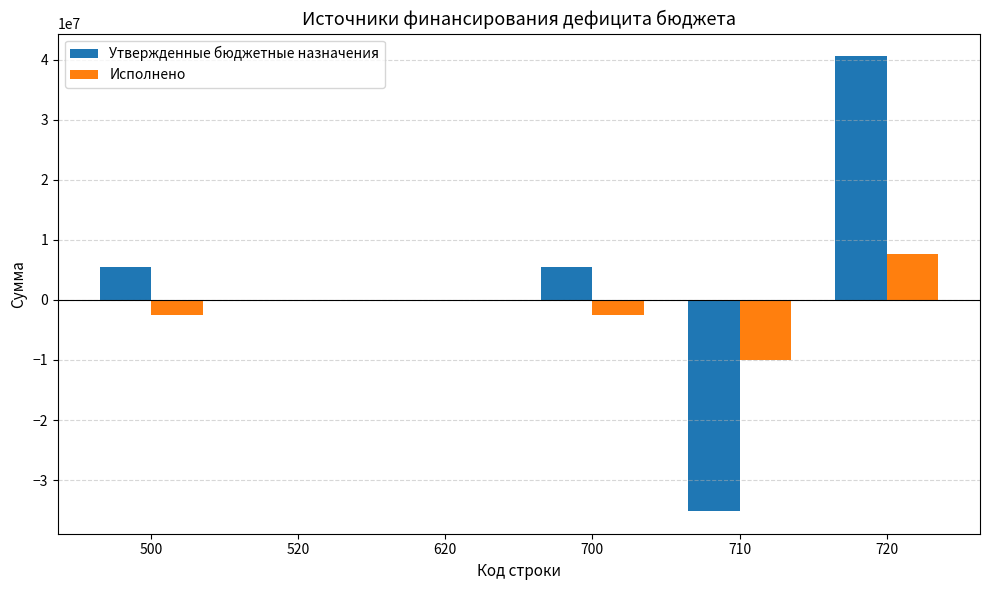

What is the maximum value for Утвержденные бюджетные назначения?

40549200.0